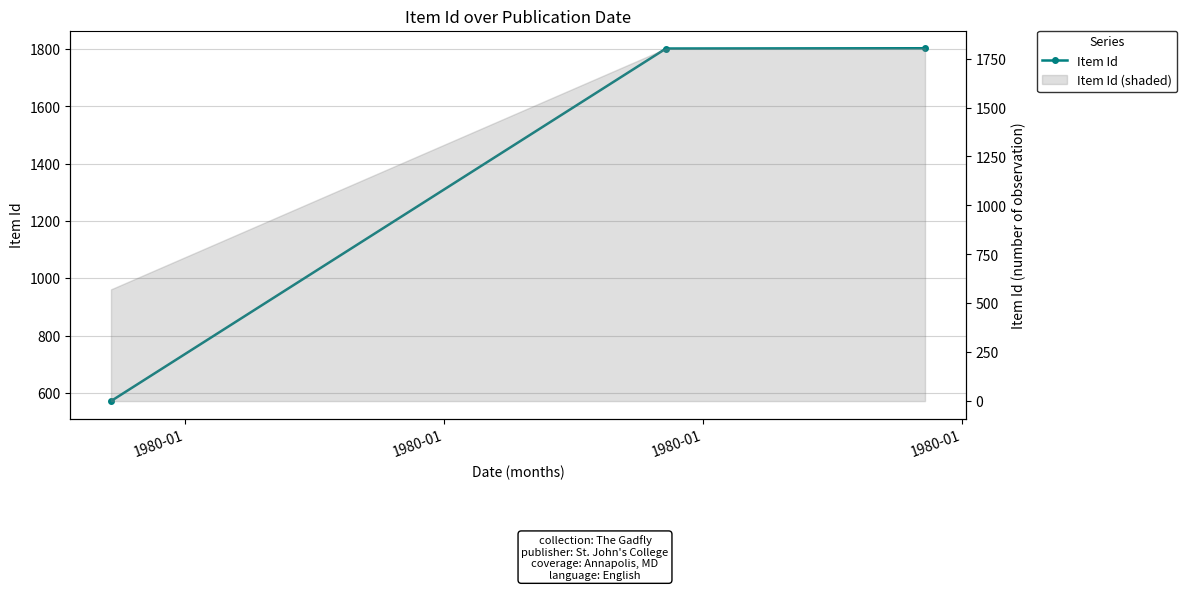

Which category has the highest value across all series?

1980-01